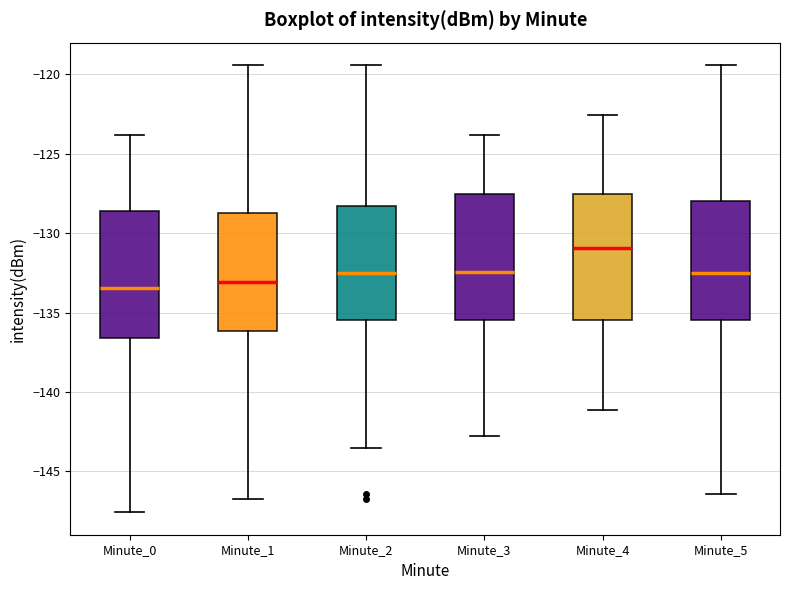

Where does the lower whisker of the box for Minute_0 end on the y-axis? The values are not printed on the chart, so give them approximately, as read against the axis.

-147.5